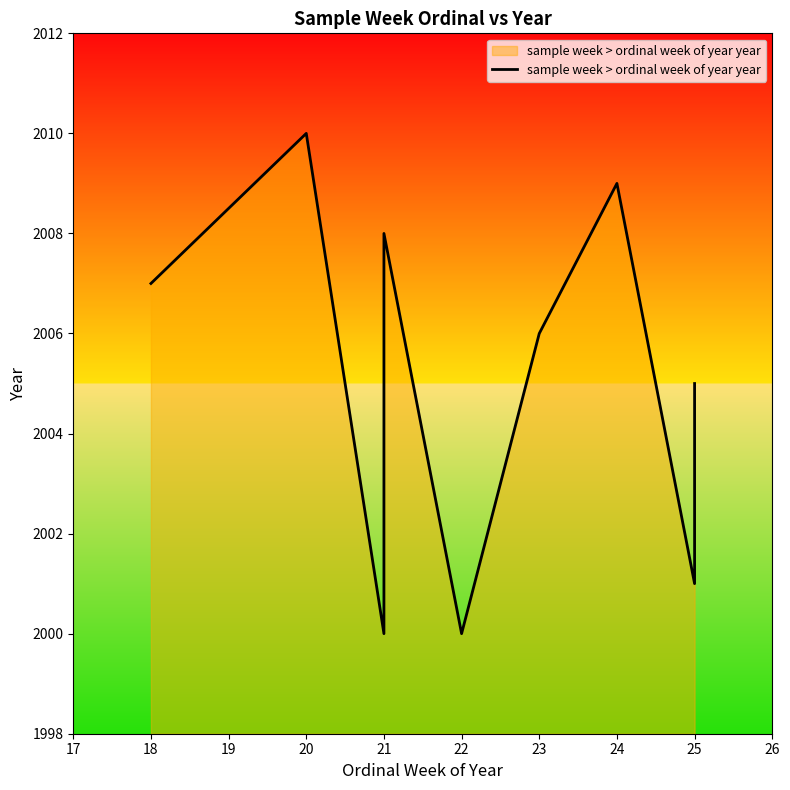

Is it true that the value at 21 is 1058?

False